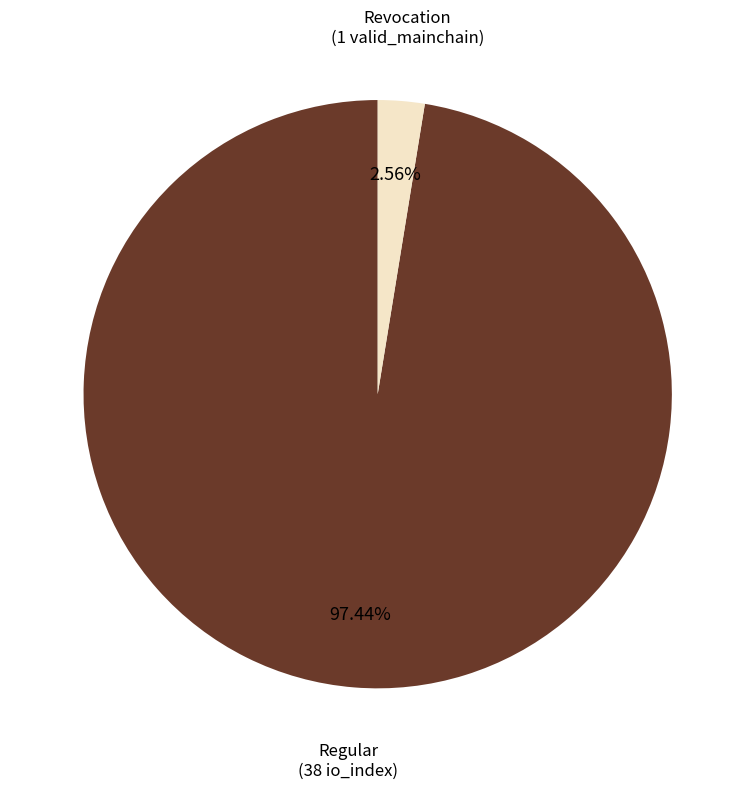

Rank the categories by value from lowest to highest.

Revocation, Regular